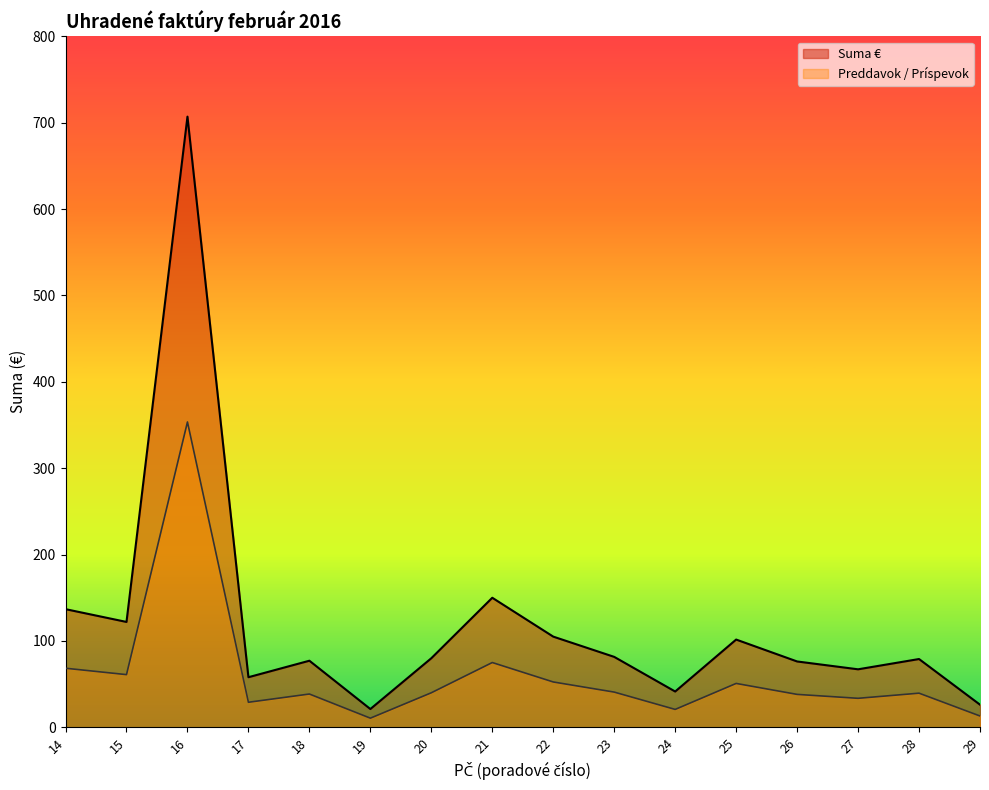

True or false: Suma € and Preddavok / Príspevok cross at least once.

False